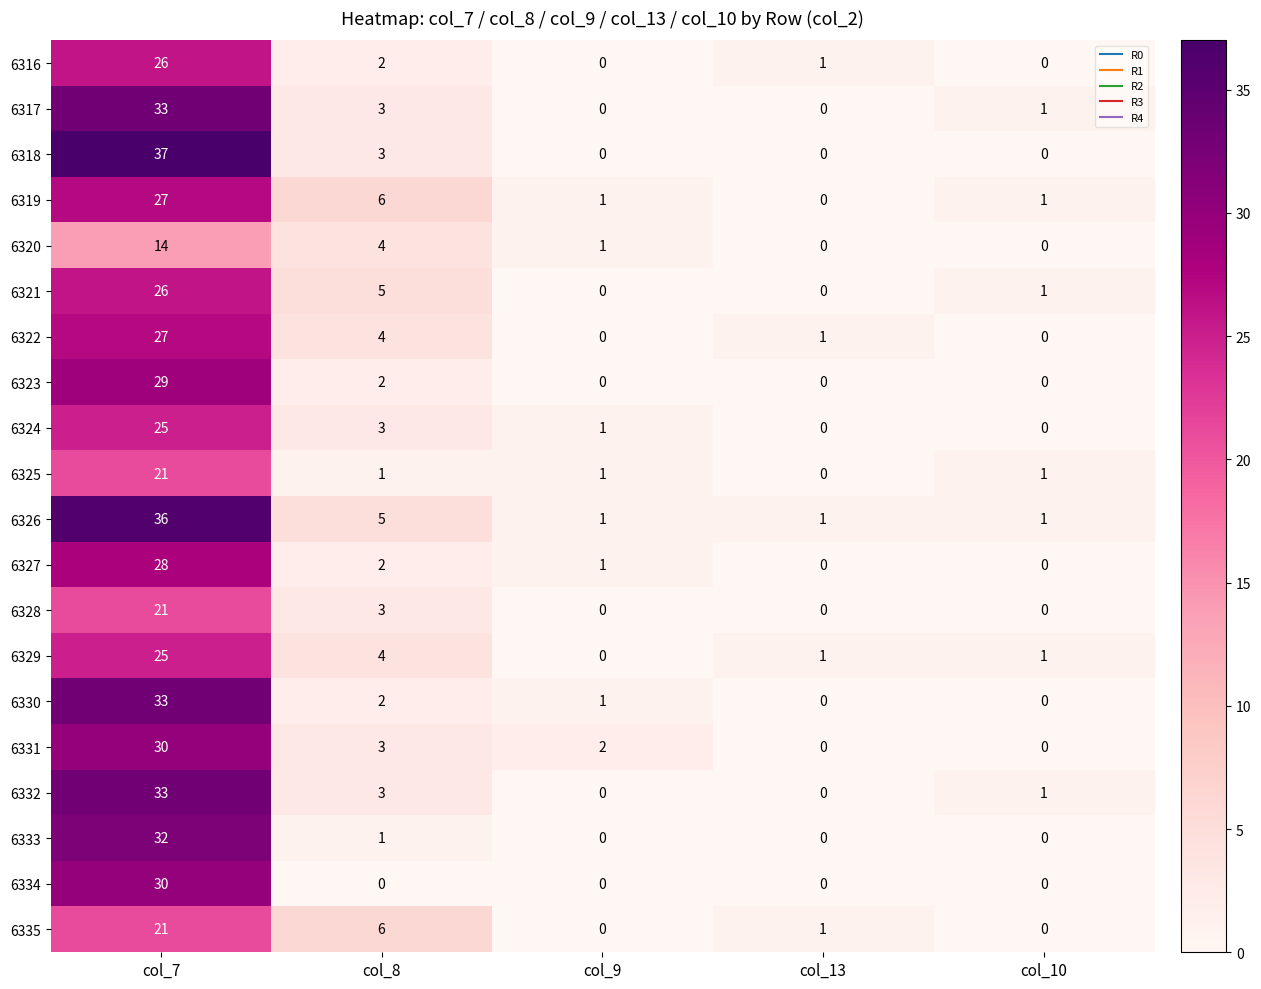

What is the maximum value shown in the chart?

37